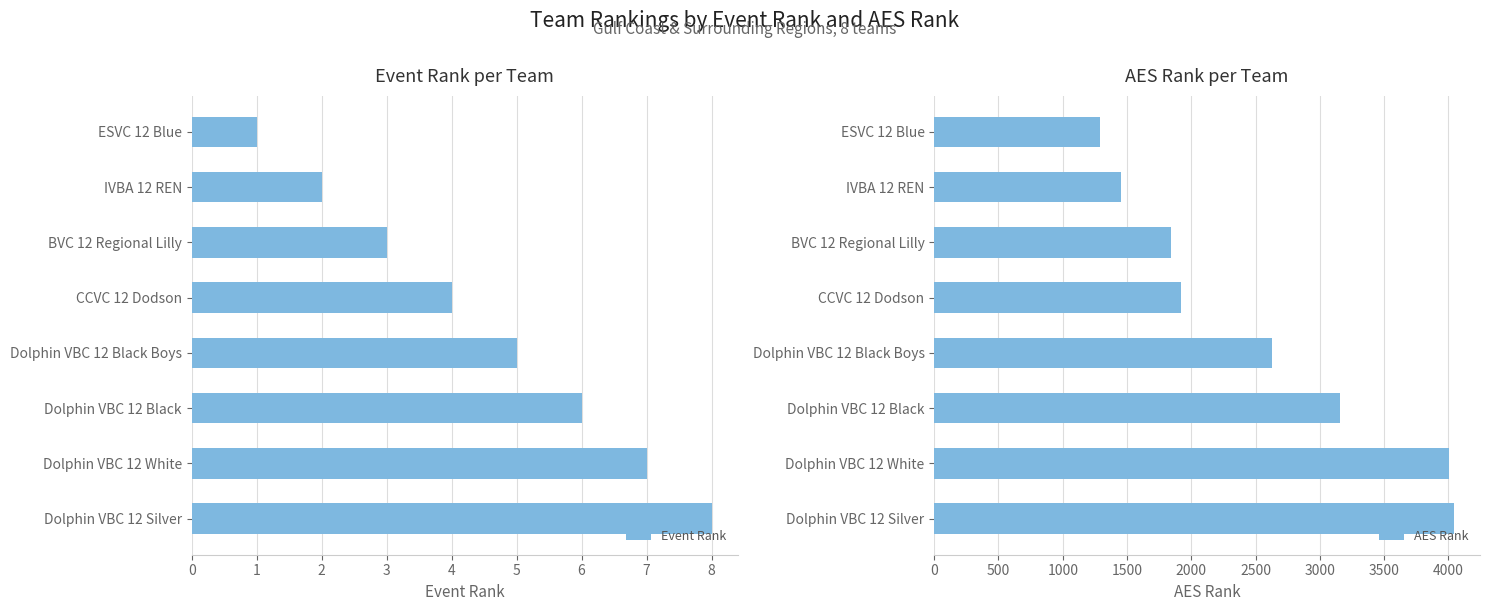

Which series has the largest total across all categories?

AES Rank